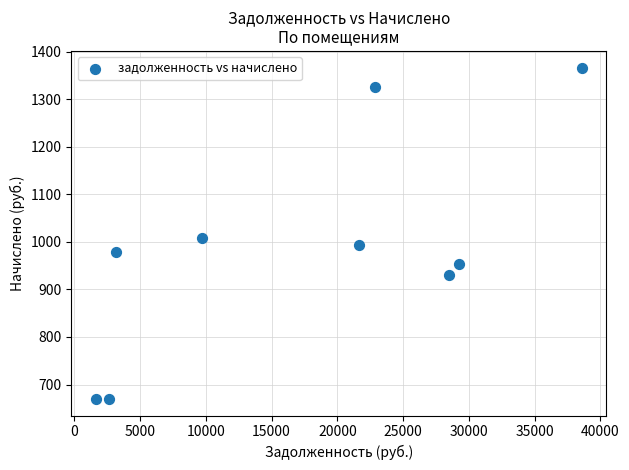

What is the average X value?

17553.2